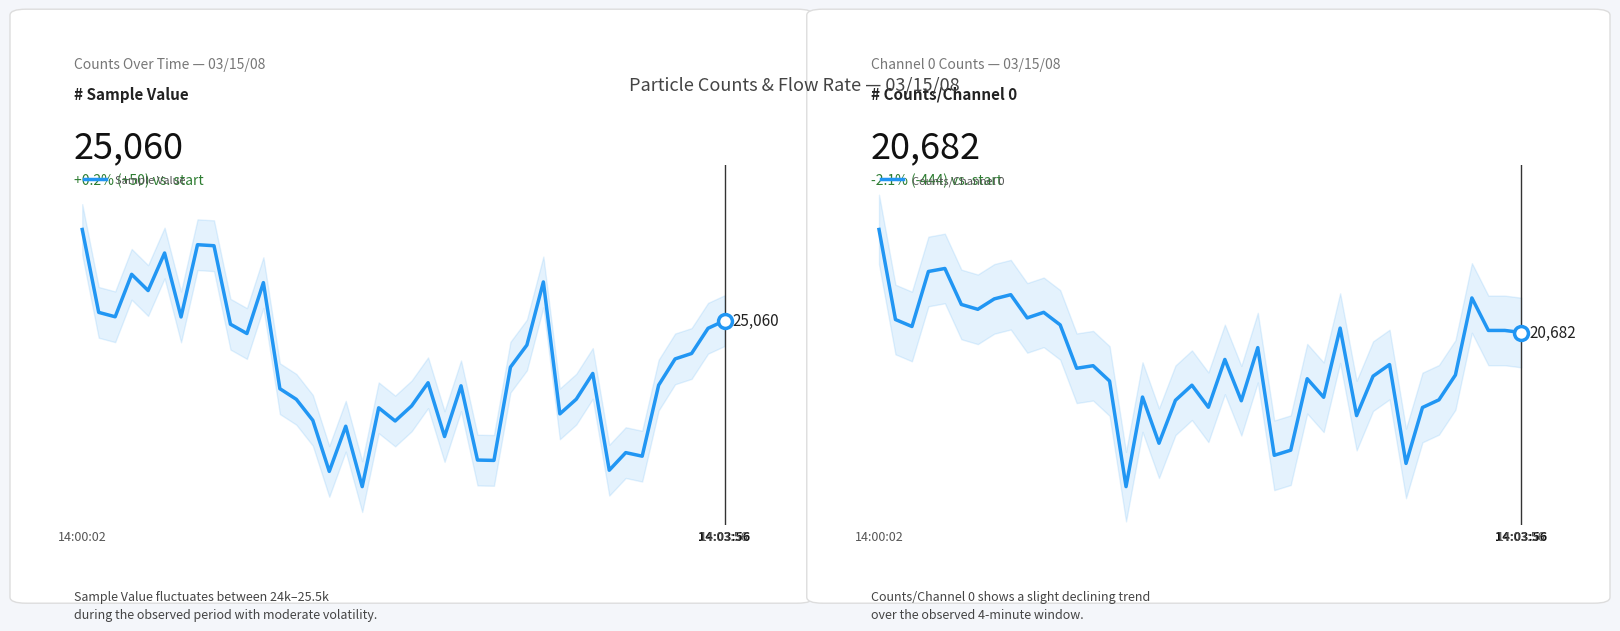

True or false: Counts/Channel 0 and Sample Value cross at least once.

False